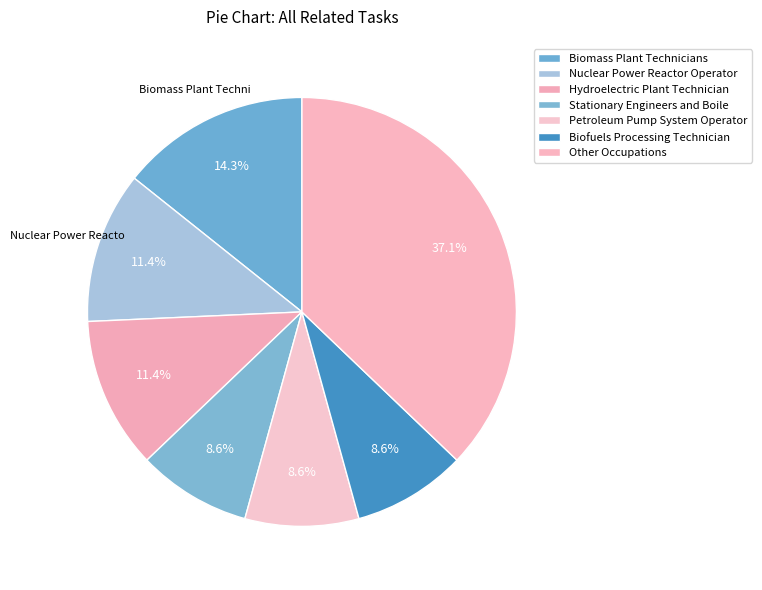

How many slices are in this pie chart?

7